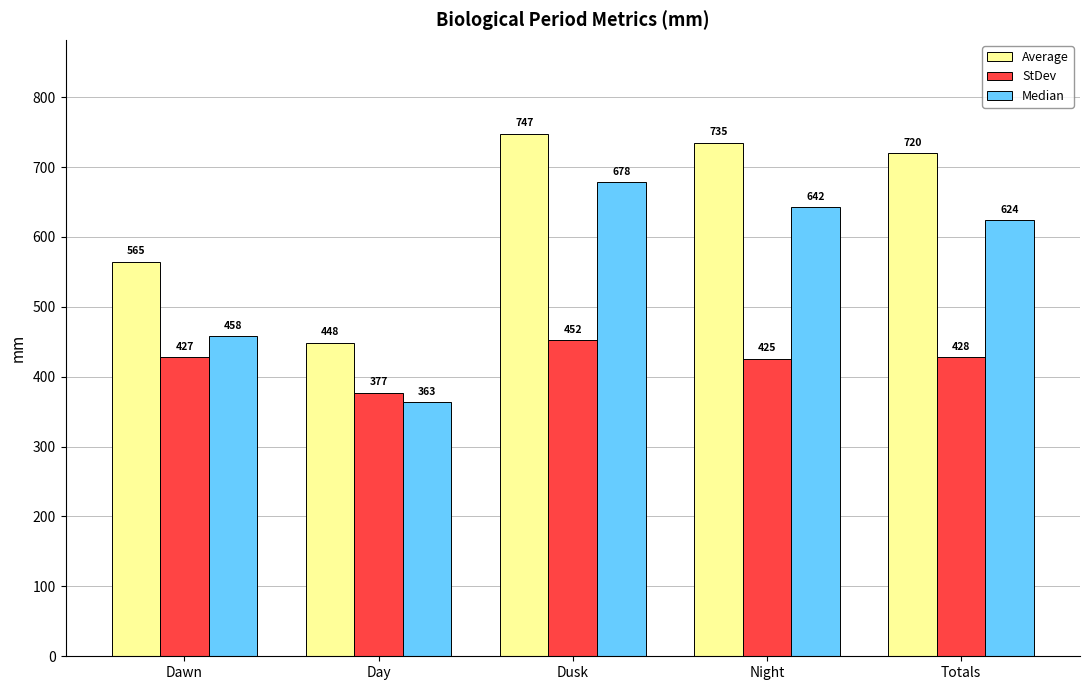

How many series are shown in this chart?

3